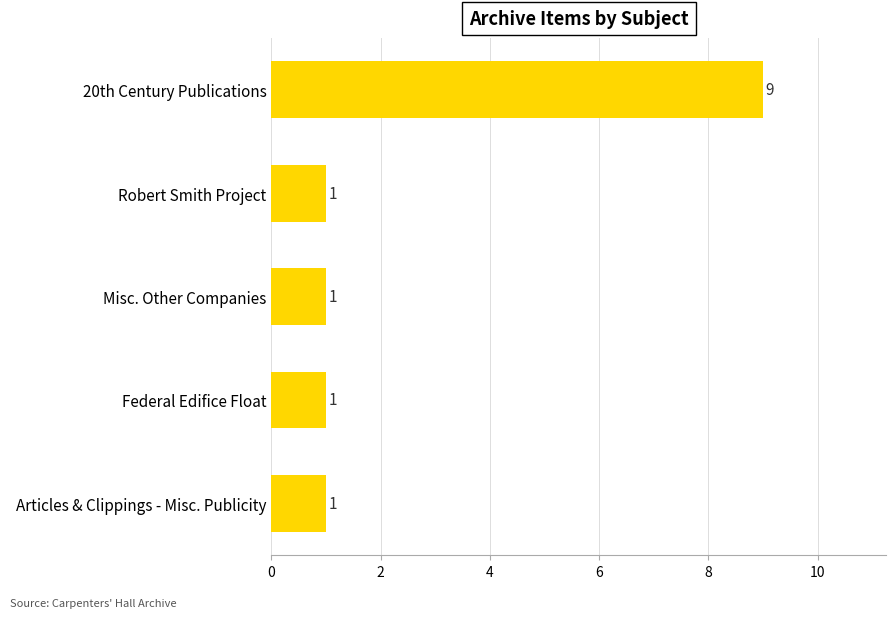

The value at 20th Century Publications is 9. True or false?

True